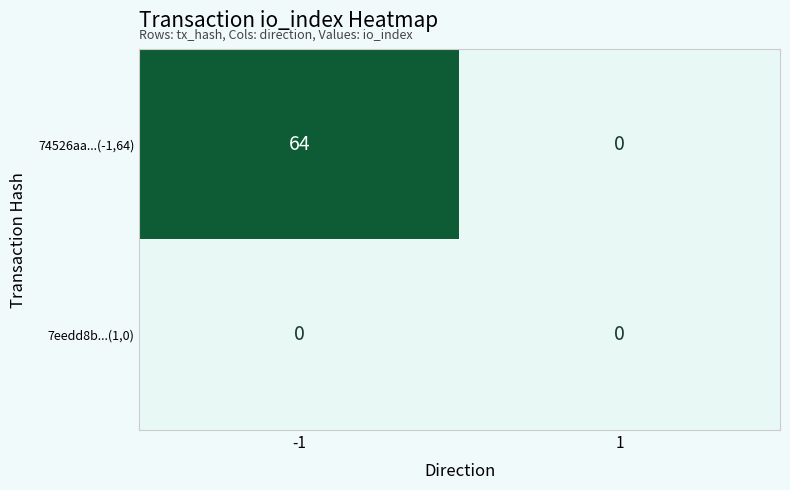

List the series in order of their peak value, highest first.

74526aa...(-1,64), 7eedd8b...(1,0)